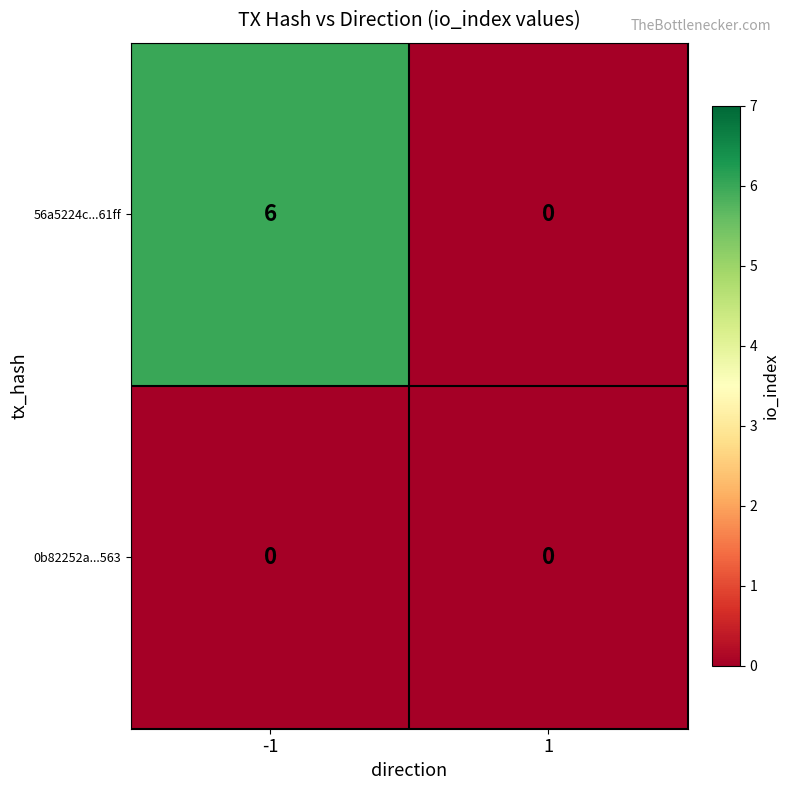

Reading right to left, what are all the values shown in this chart?

56a5224c...61ff: 0	6
0b82252a...563: 0	0